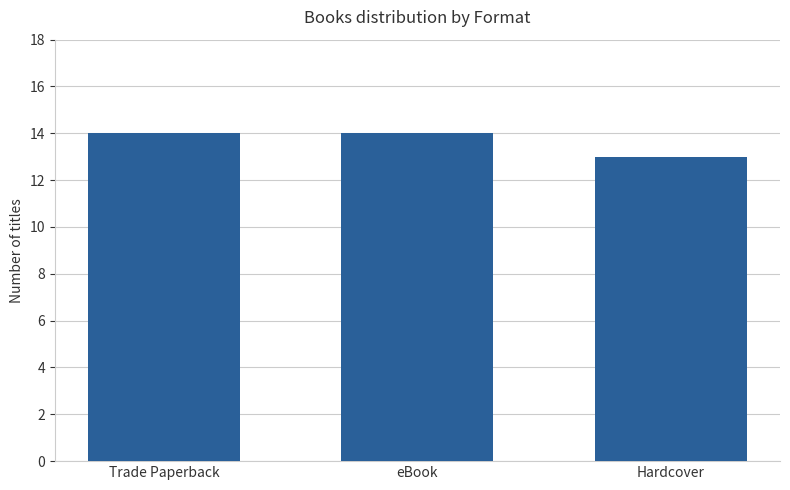

What is the difference between the maximum and minimum values?

1